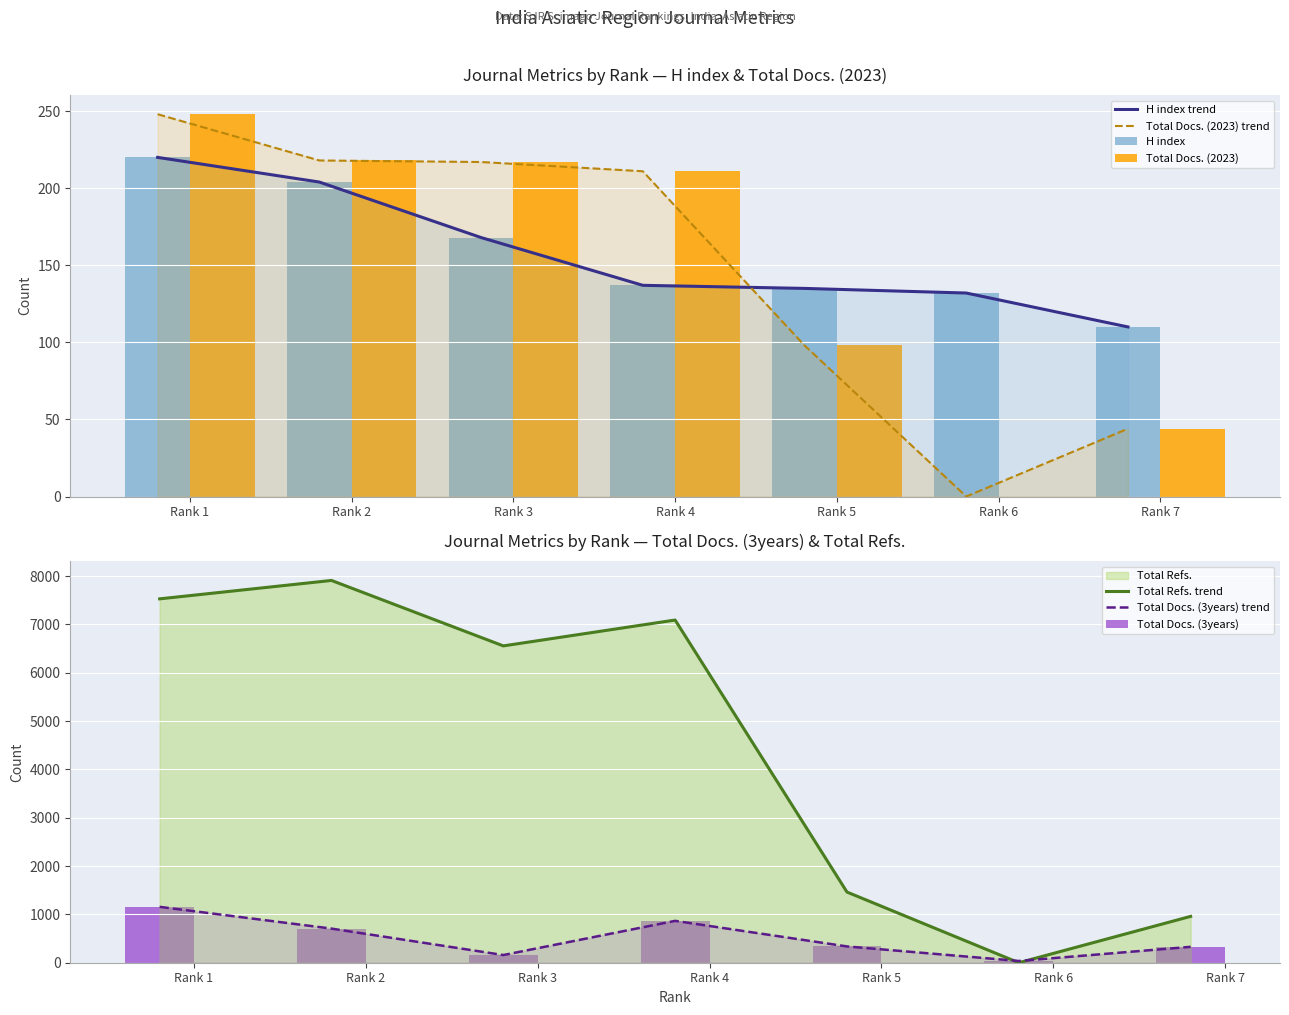

True or false: Total Refs. has a value of 3206 at Rank 3.

False